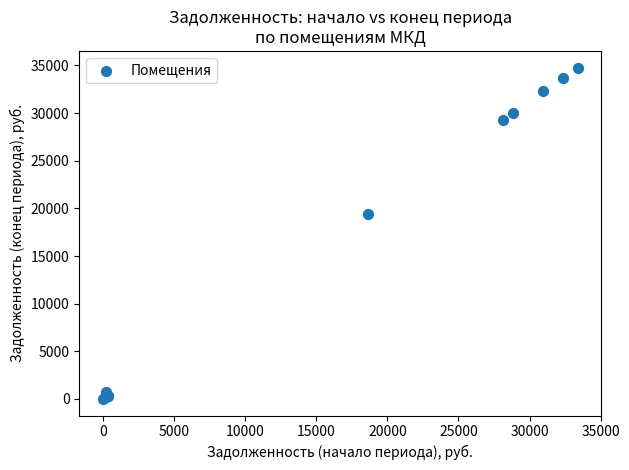

What Y value in the scatter plot is closest to 17392?

19436.4